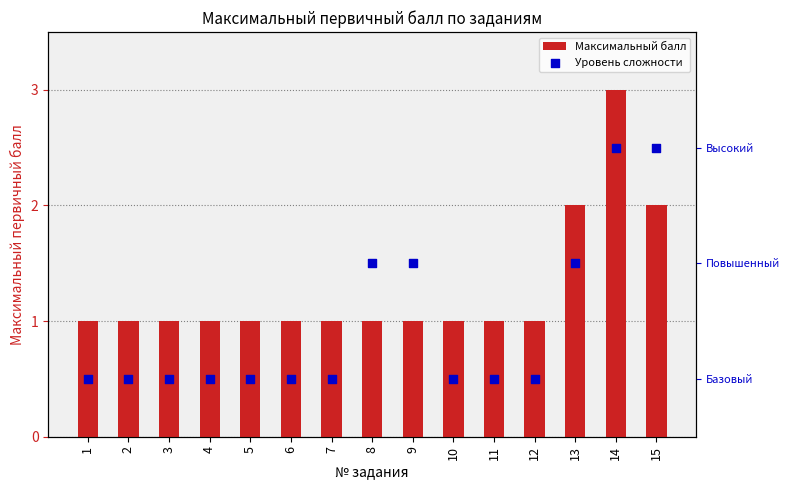

Which series has the largest total across all categories?

Максимальный балл